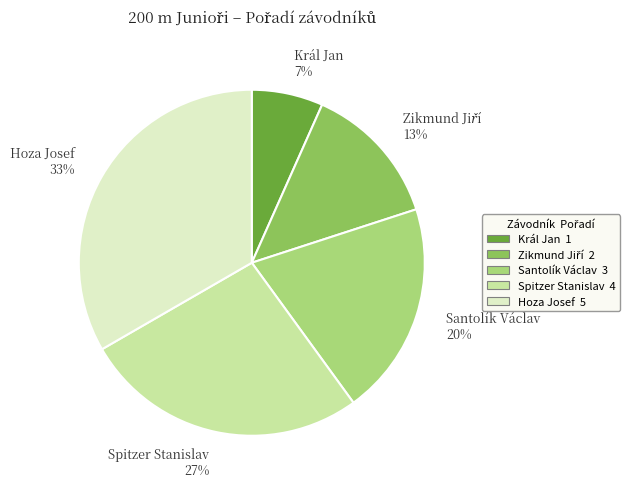

To the nearest percent, what is the difference between the Král Jan and Santolík Václav slice percentages?

13%